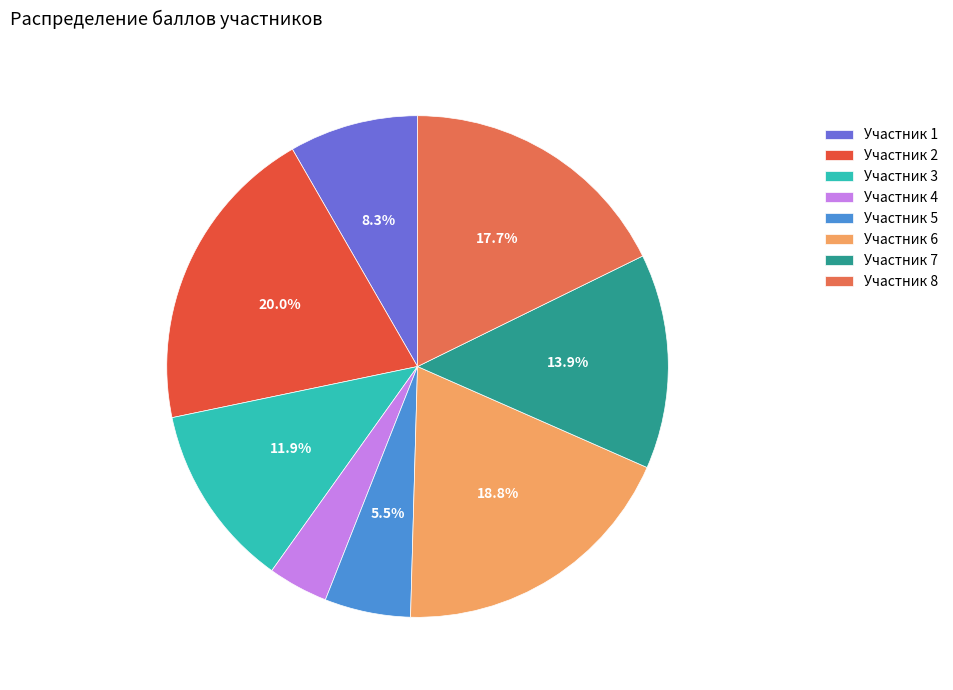

What is the smallest slice in the pie chart?

Участник 4